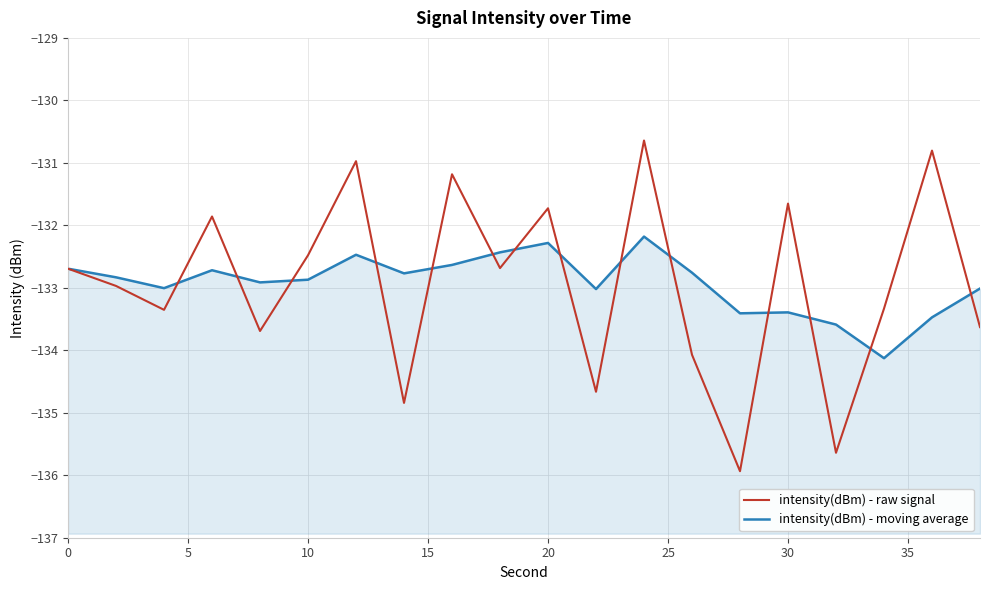

Which series has the widest spread of values?

intensity(dBm) - raw signal